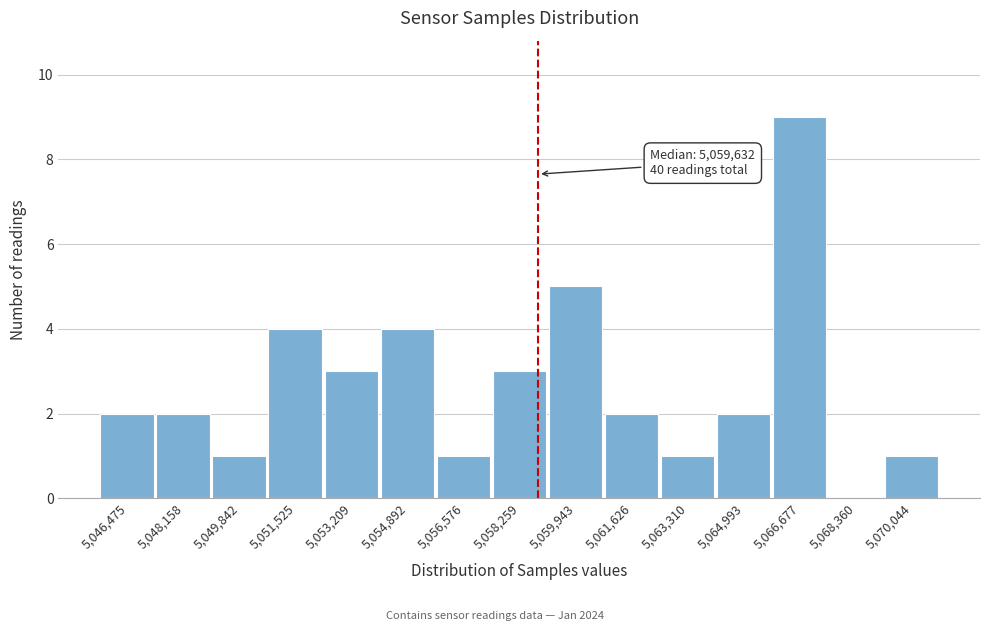

Reading right to left, transcribe all the data shown in this chart.

5,070,044=1	5,068,360=0	5,066,677=9	5,064,993=2	5,063,310=1	5,061,626=2	5,059,943=5	5,058,259=3	5,056,576=1	5,054,892=4	5,053,209=3	5,051,525=4	5,049,842=1	5,048,158=2	5,046,475=2